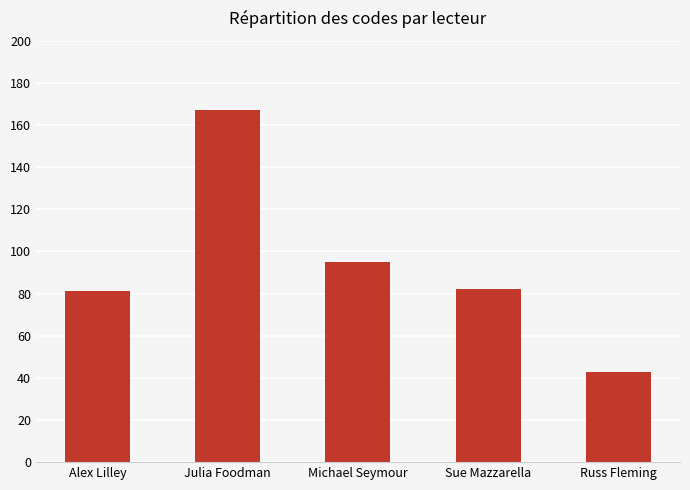

What is the label of the 4th bar from the left?

Sue Mazzarella